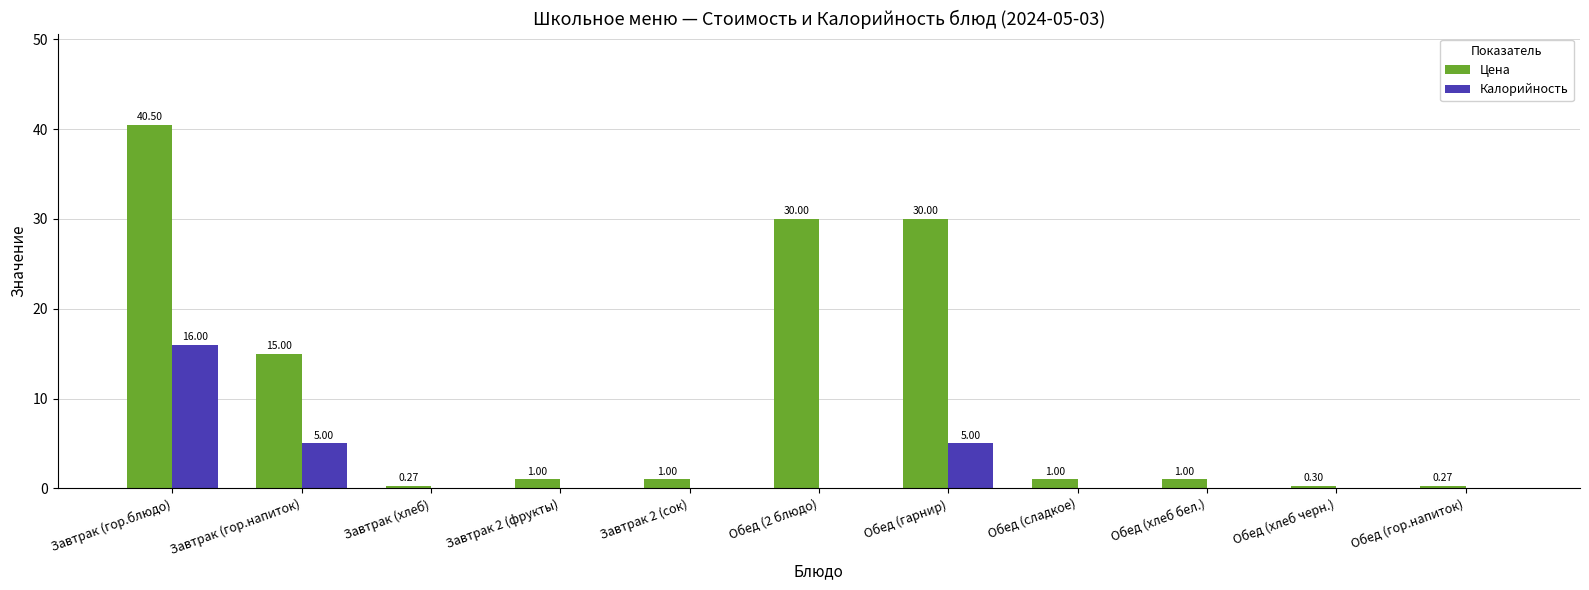

Which series changed the most between Завтрак (гор.напиток) and Обед (2 блюдо)?

Цена